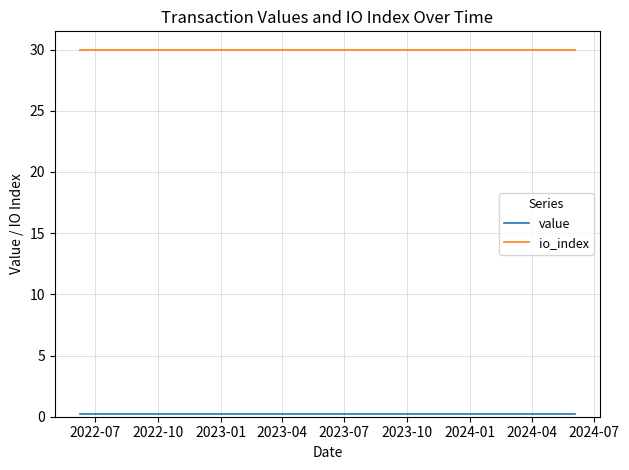

How many lines are shown in the chart?

2